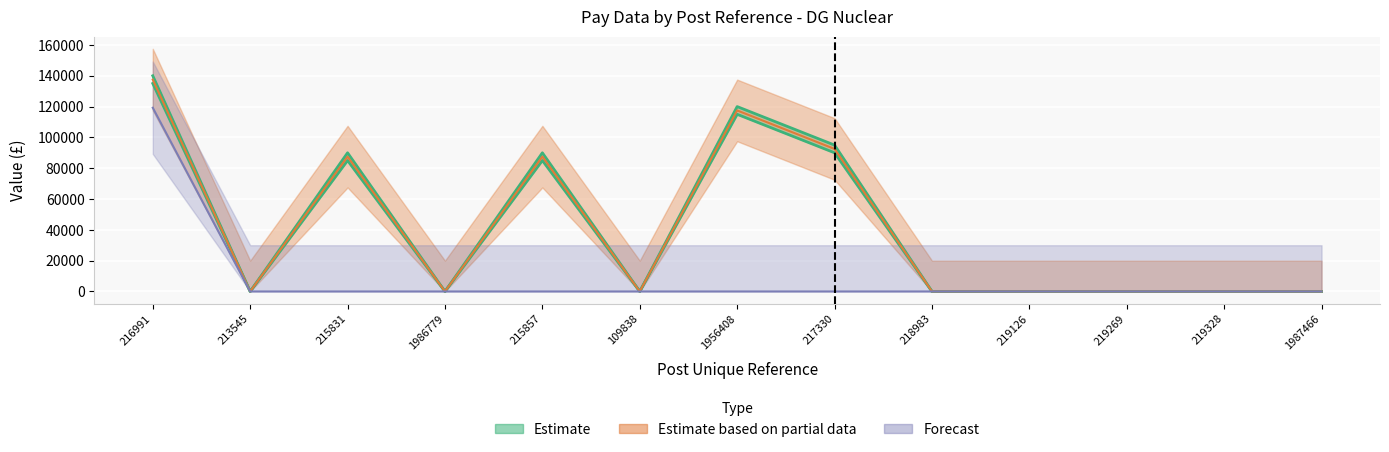

What is the label of the 6th point from the right?

217330